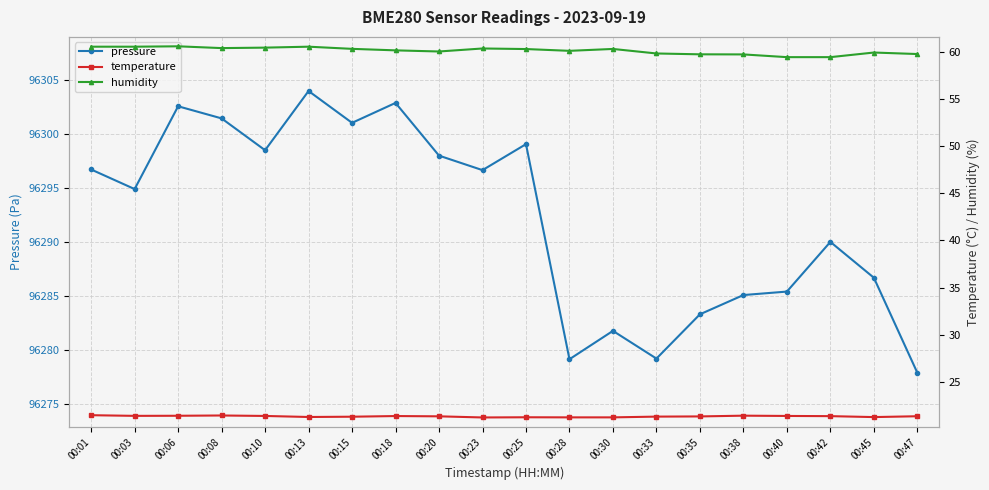

What is the lowest value of the pressure series?

96277.9